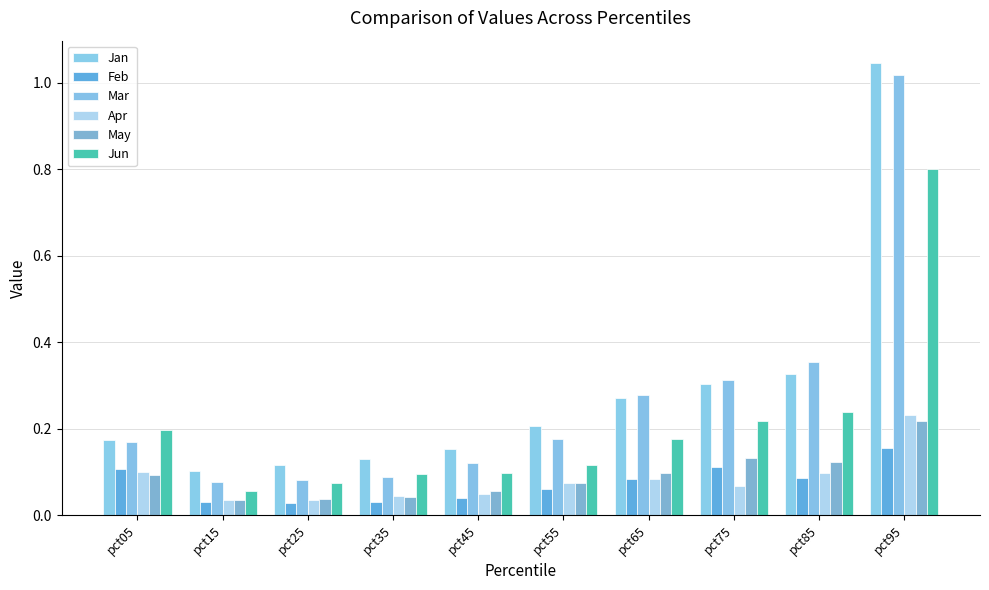

What is the difference between the second highest and second lowest values in the Mar series?

0.3